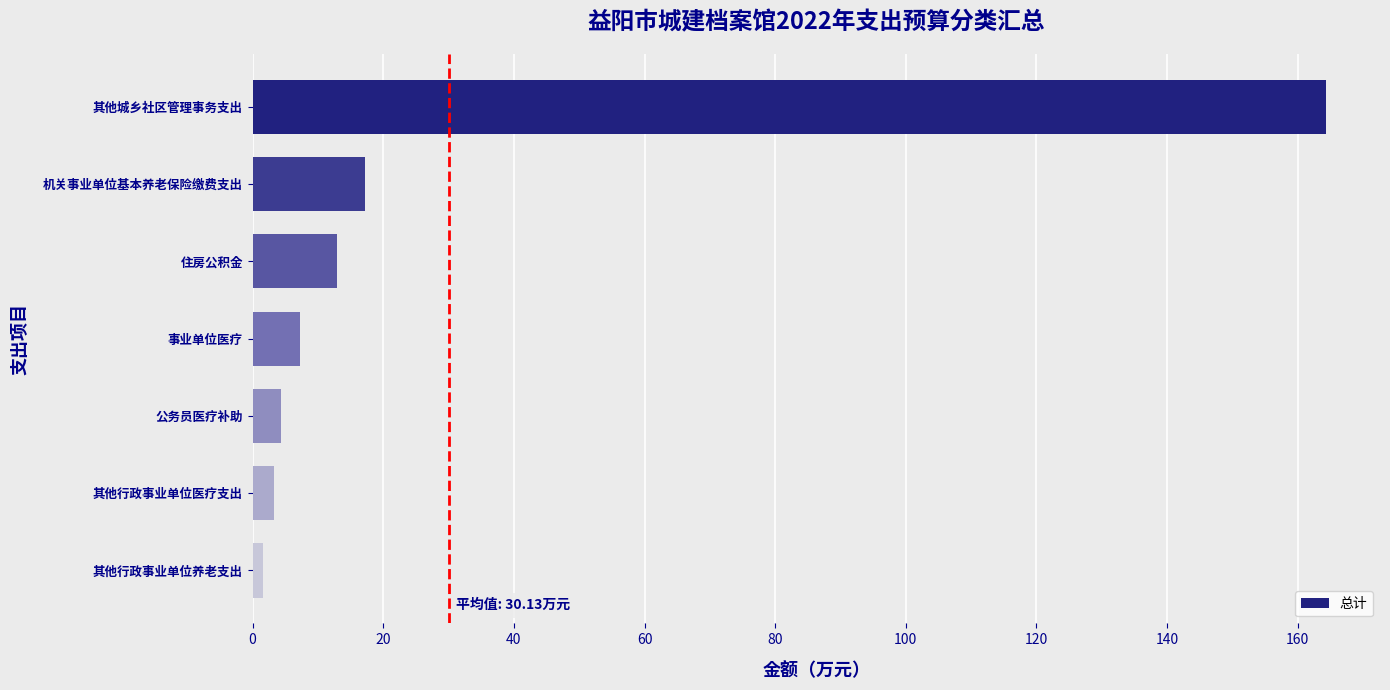

Reading top to bottom, list all the values displayed in this chart.

164.4	17.2	12.9	7.2	4.3	3.2	1.6